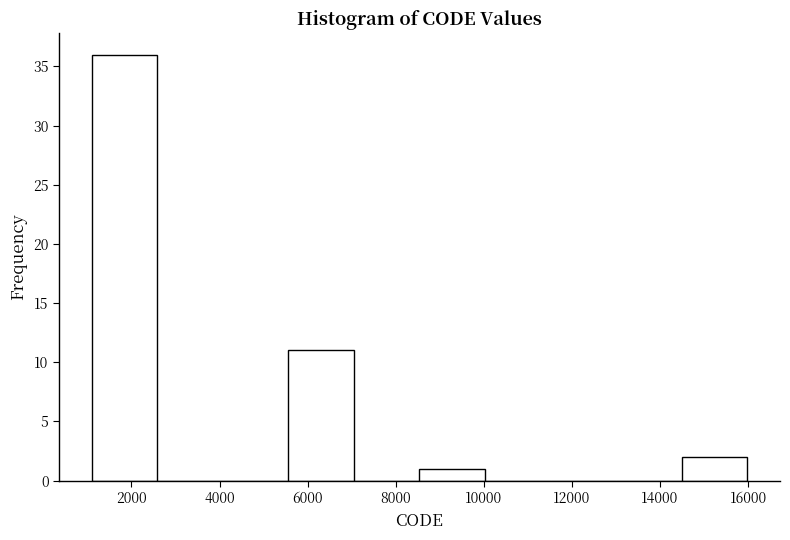

Reading left to right, transcribe this chart: for each bar, give the range it covers on the x-axis and its height. Neither the bar edges nor the heights are printed on the chart, so give them approximately, as read against the axes.

1200 to 2600: 36
2600 to 4000: 0
4000 to 5600: 0
5600 to 7000: 11
7000 to 8600: 0
8600 to 10000: 1
10000 to 11600: 0
11600 to 13000: 0
13000 to 14400: 0
14400 to 16000: 2